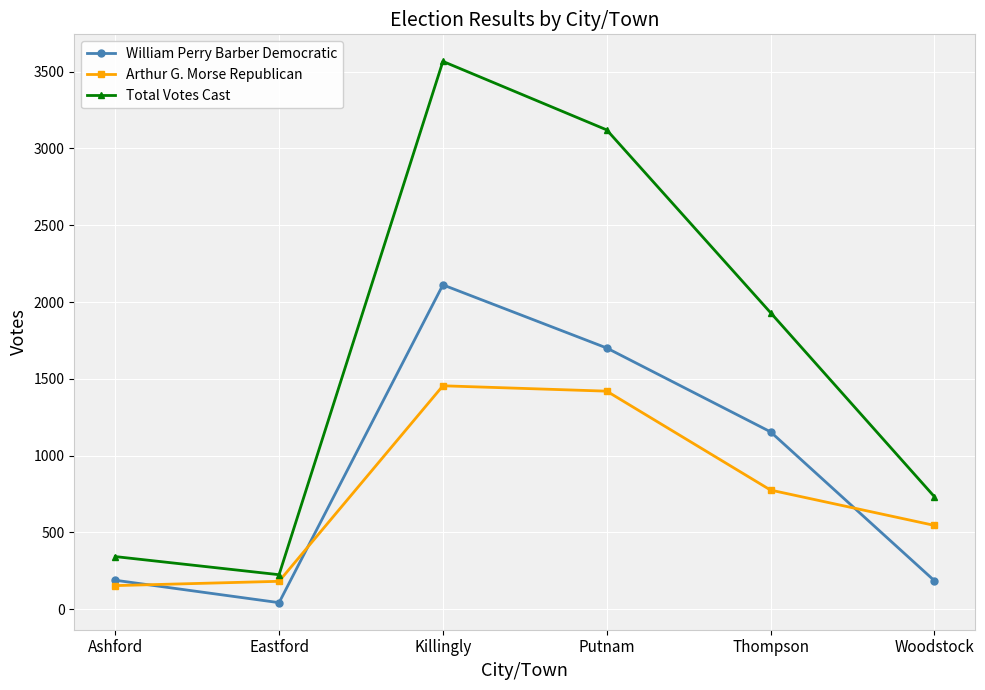

What is the maximum value for Total Votes Cast?

3567